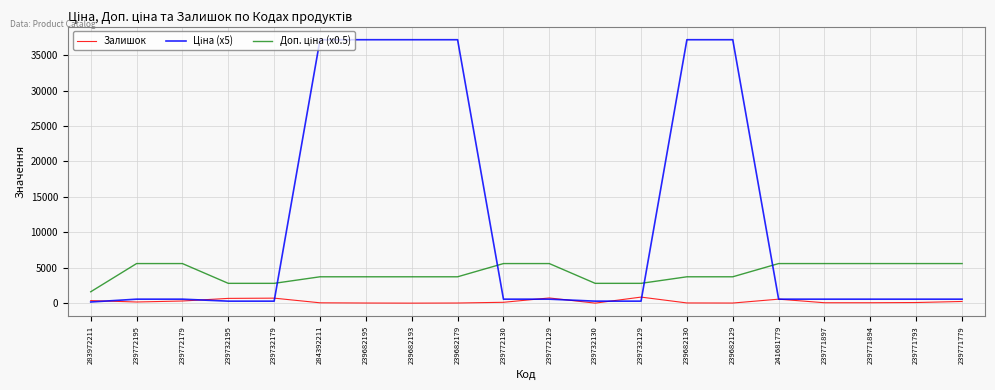

What position from the right is 239771897?

4